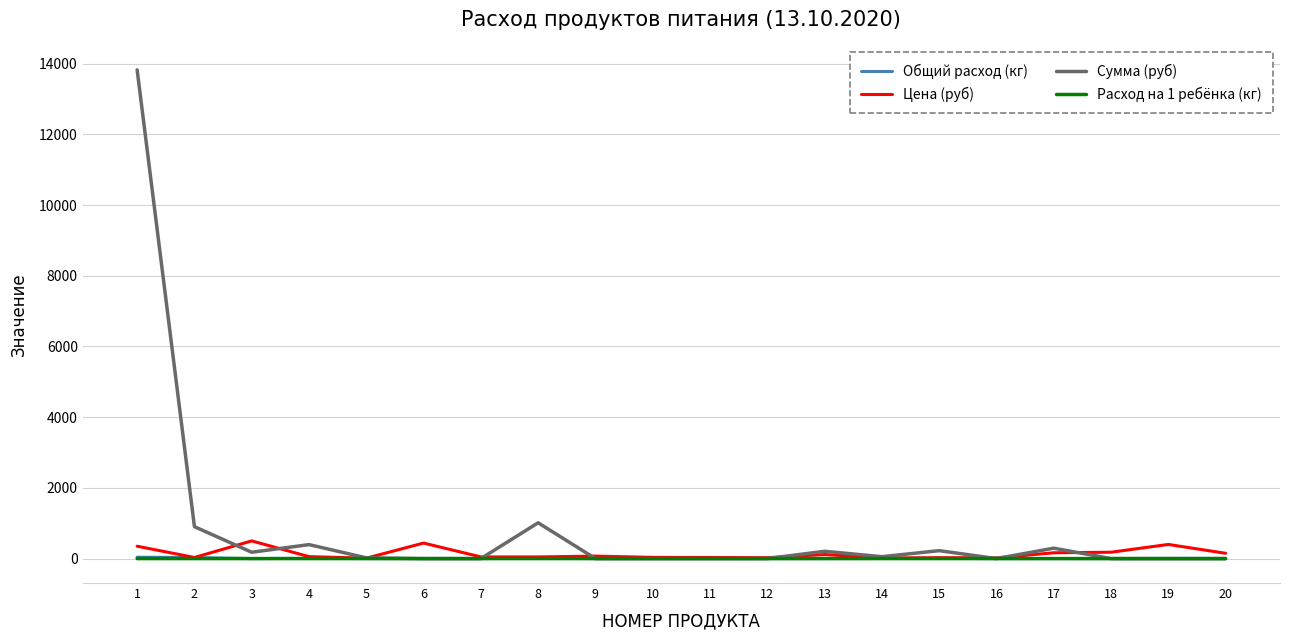

Where is the first local maximum for Сумма (руб)?

4